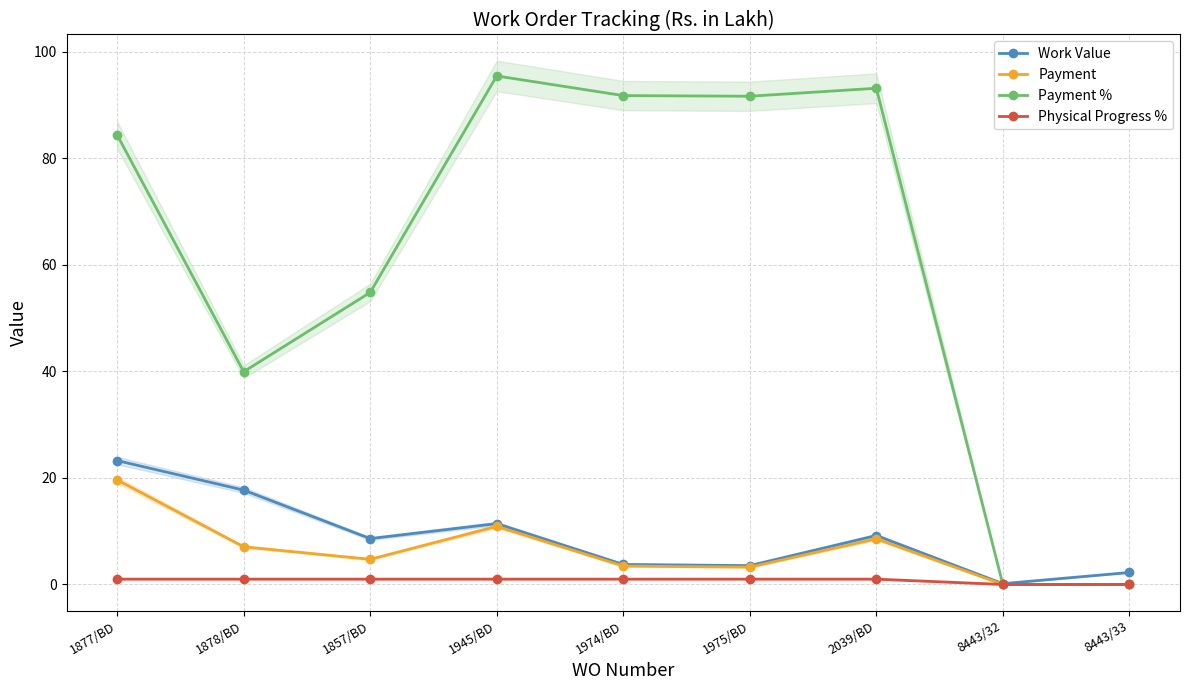

Rank the categories by Payment % value from highest to lowest.

1945/BD, 2039/BD, 1974/BD, 1975/BD, 1877/BD, 1857/BD, 1878/BD, 8443/32, 8443/33